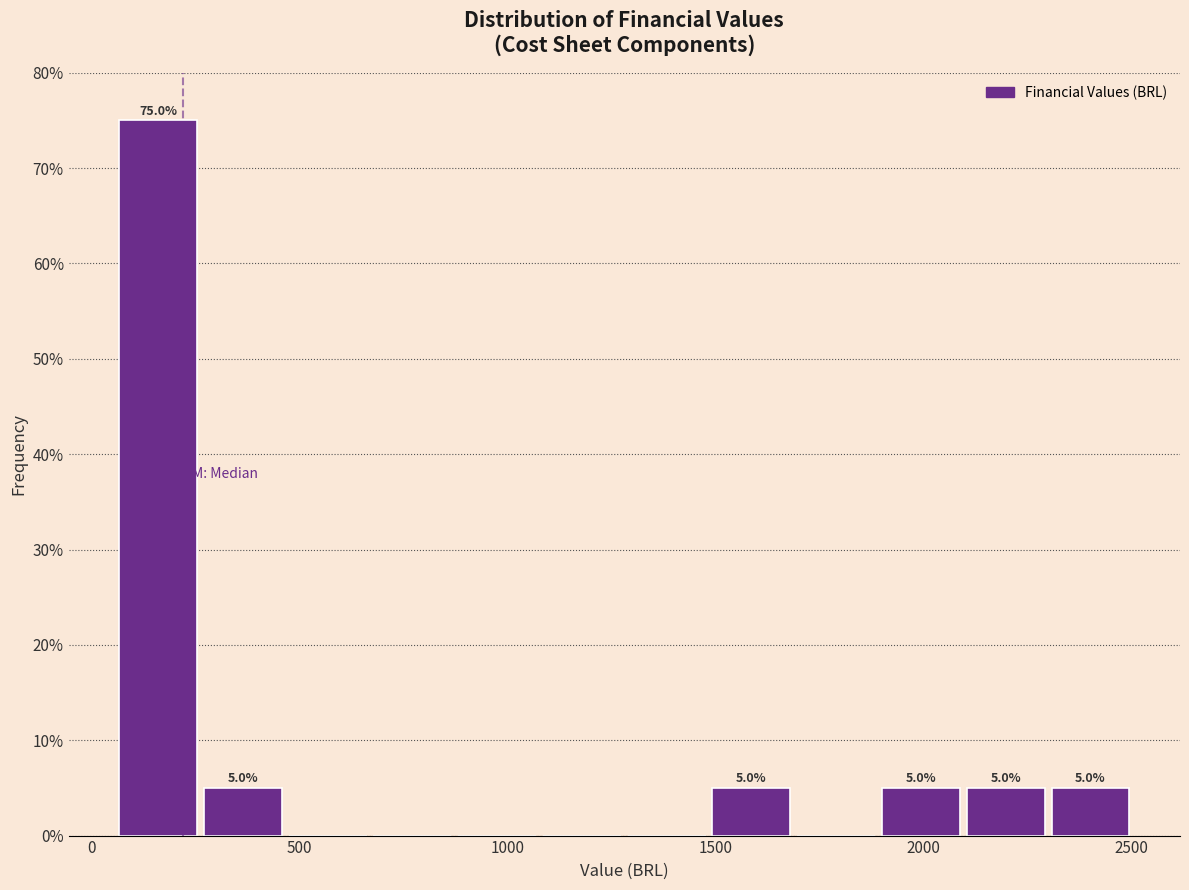

Over which range of the x-axis is the bar tallest?

50 to 250